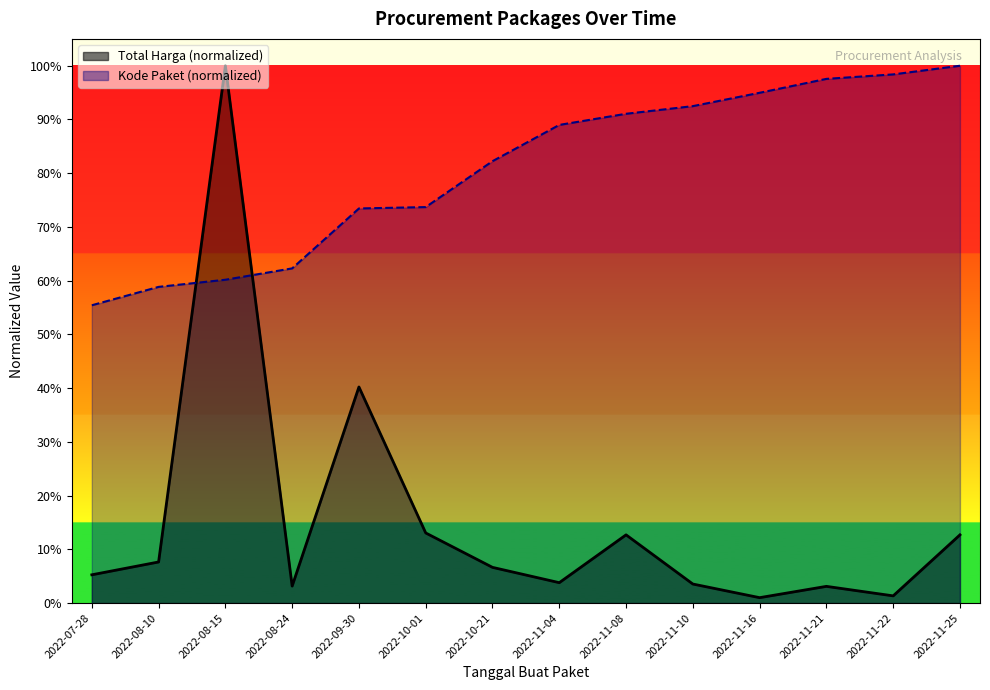

True or false: Total Harga and Kode Paket cross at least once.

True